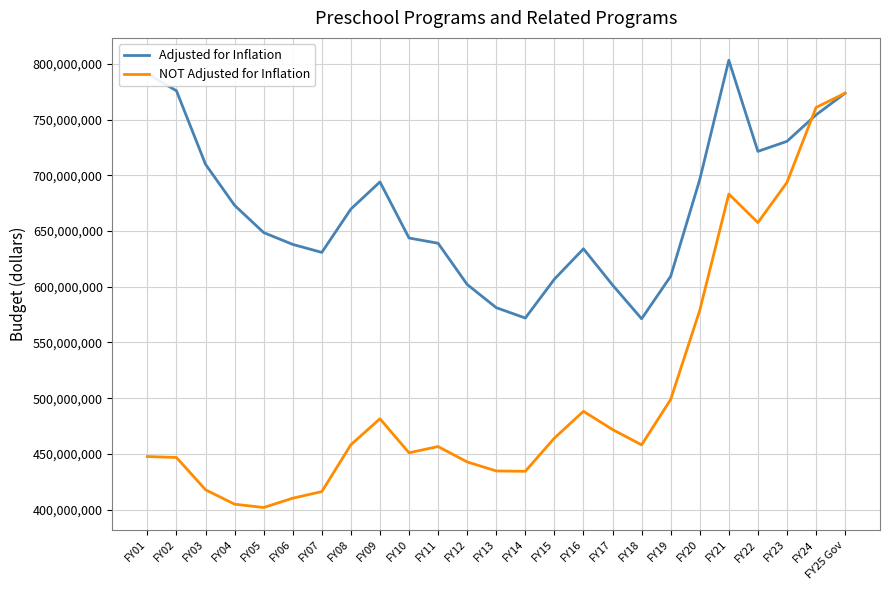

The value of NOT Adjusted for Inflation at FY07 is 706987249. True or false?

False